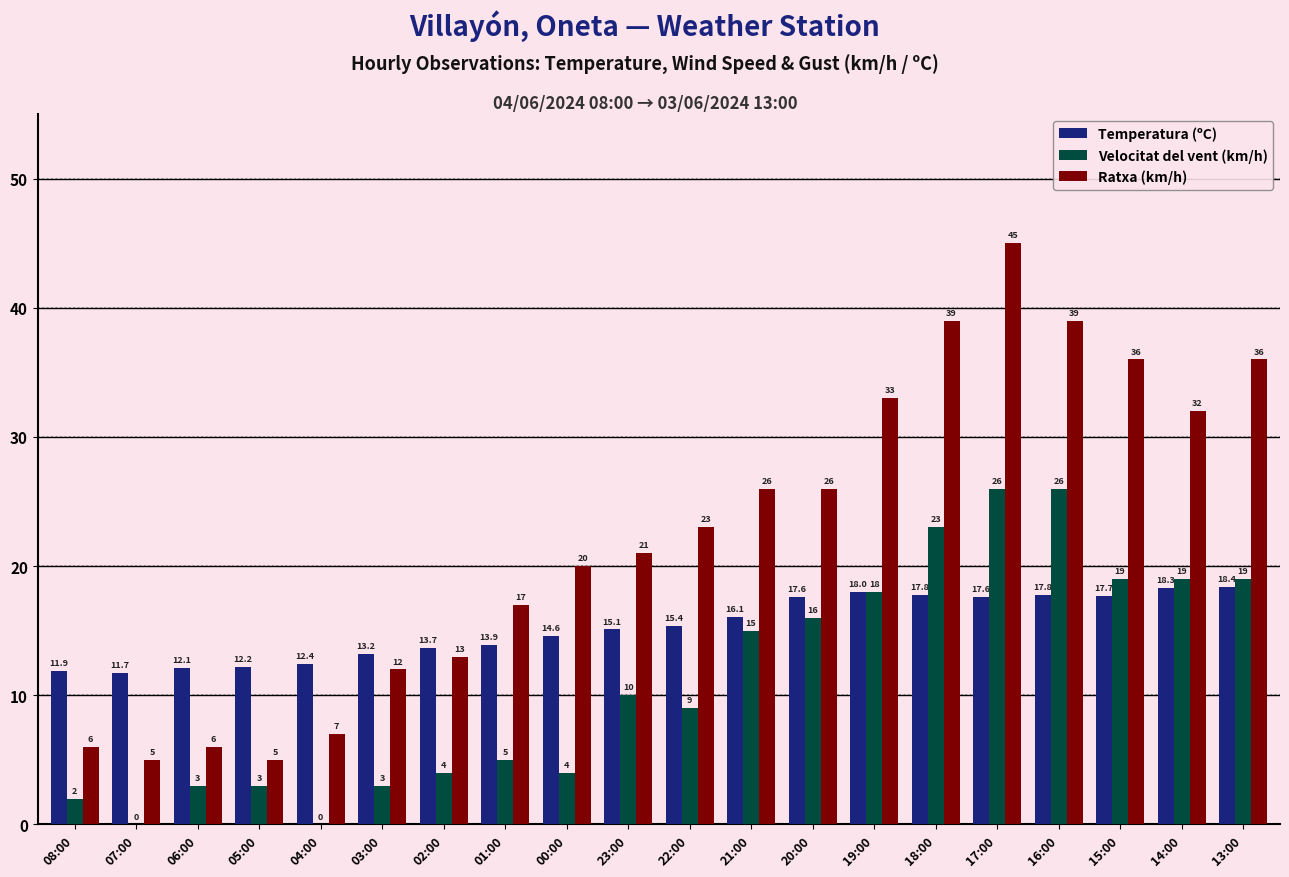

Where does the Temperatura (ºC) series first go above 15?

23:00